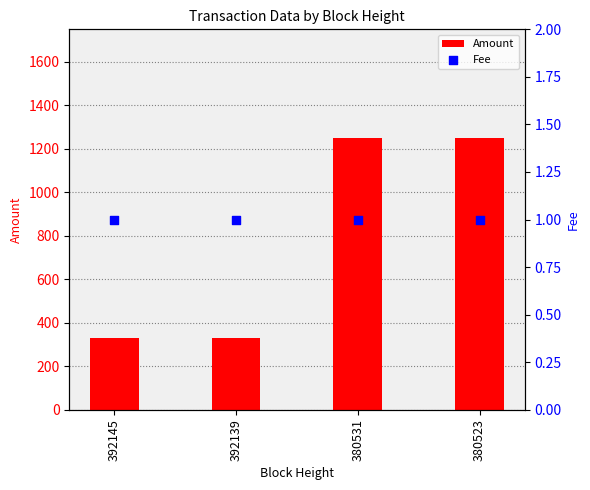

Which series reaches the minimum Y coordinate?

Fee